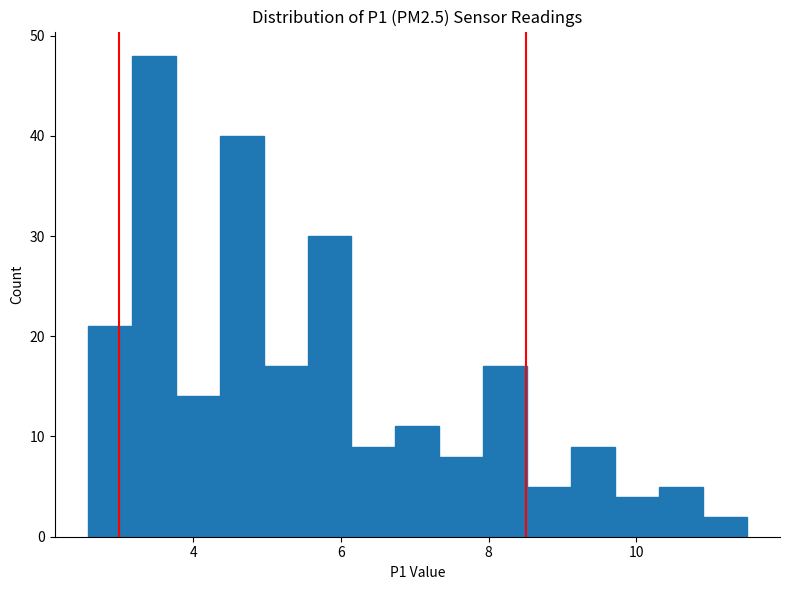

Read against the x-axis, roughly where is the centre of the tallest bar?

3.4